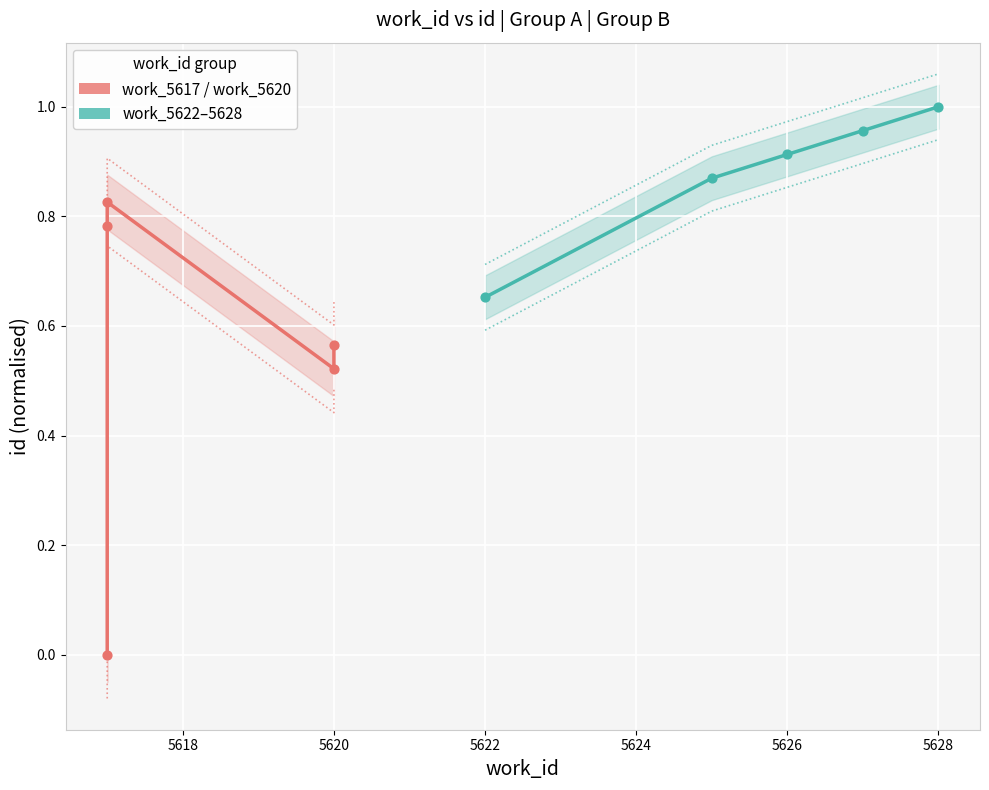

What are all the series names shown in the legend?

work_5617_5620, work_5622_5628